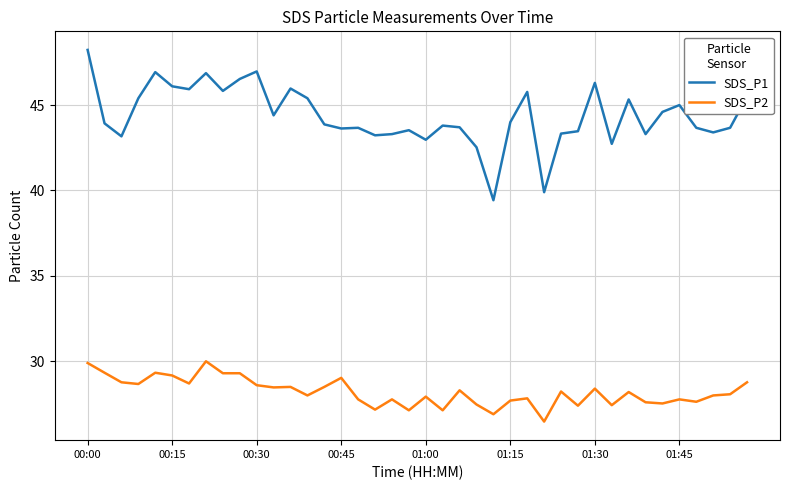

What is the difference between the maximum and minimum values in the SDS_P2 series?

3.5